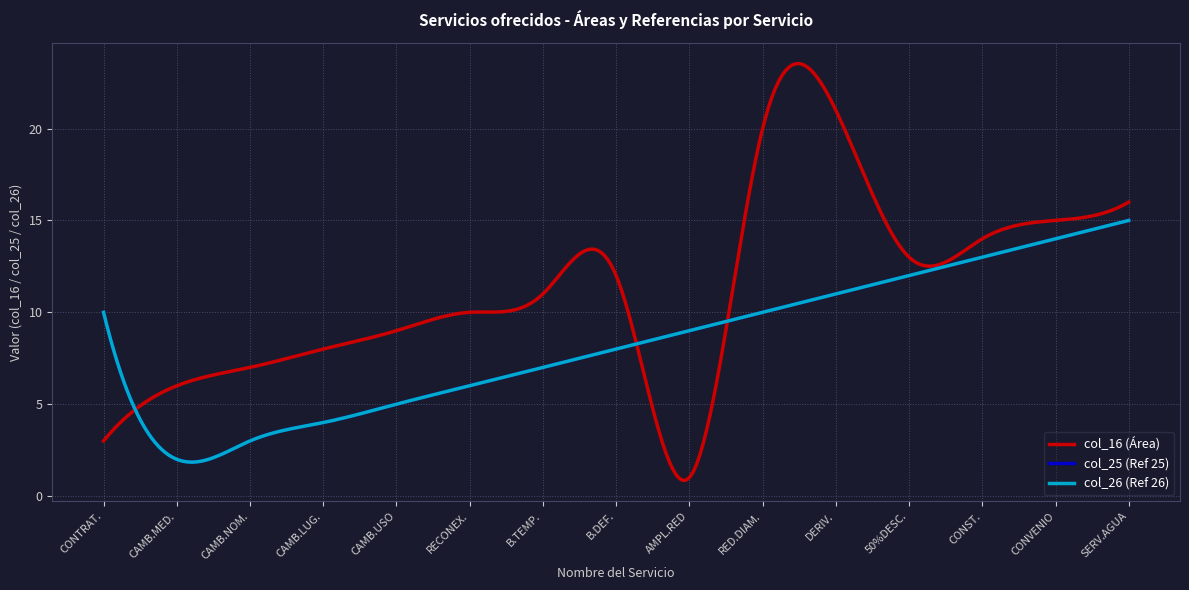

Does the chart display data point markers on the line(s)?

No